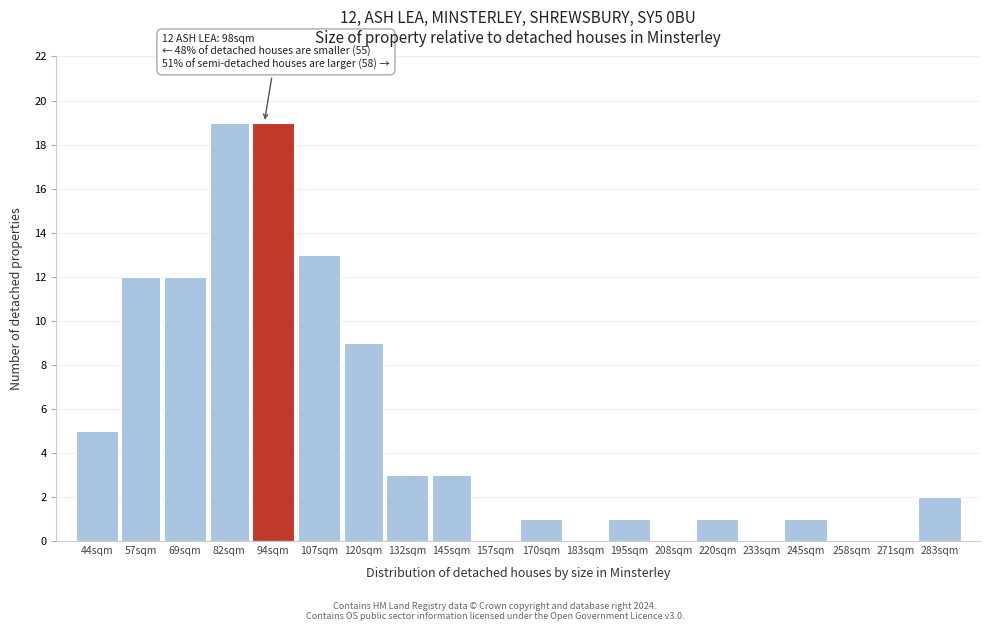

Reading left to right, transcribe all the data shown in this chart.

44sqm=5	57sqm=12	69sqm=12	82sqm=19	94sqm=19	107sqm=13	120sqm=9	132sqm=3	145sqm=3	157sqm=0	170sqm=1	183sqm=0	195sqm=1	208sqm=0	220sqm=1	233sqm=0	245sqm=1	258sqm=0	271sqm=0	283sqm=2